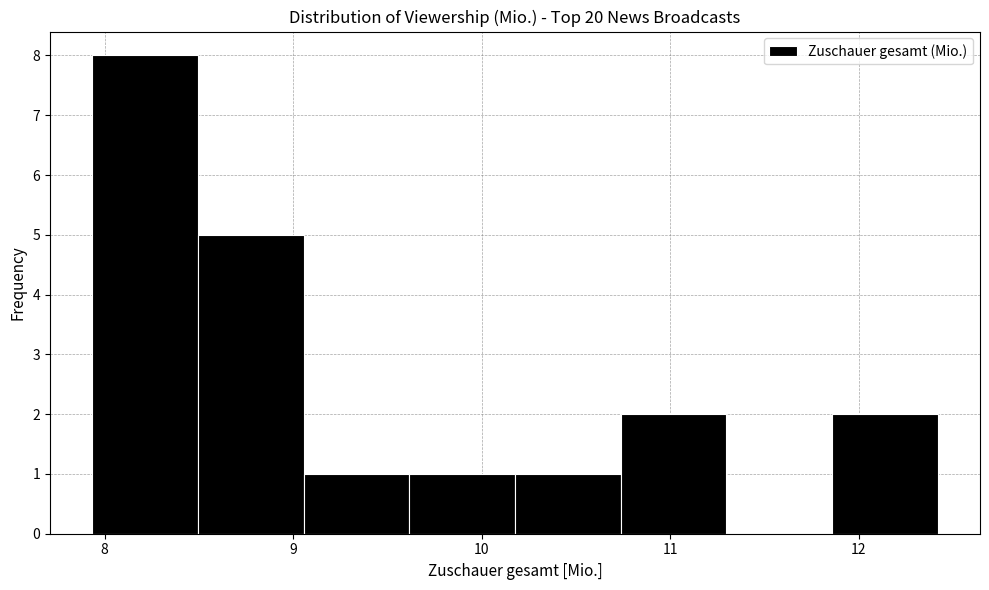

Reading left to right, list every bar in this chart as the range it spans on the x-axis followed by its height. Neither the bar edges nor the heights are printed on the chart, so give them approximately, as read against the axes.

7.9 to 8.5: 8
8.5 to 9.1: 5
9.1 to 9.6: 1
9.6 to 10.2: 1
10.2 to 10.7: 1
10.7 to 11.3: 2
11.3 to 11.9: 0
11.9 to 12.4: 2